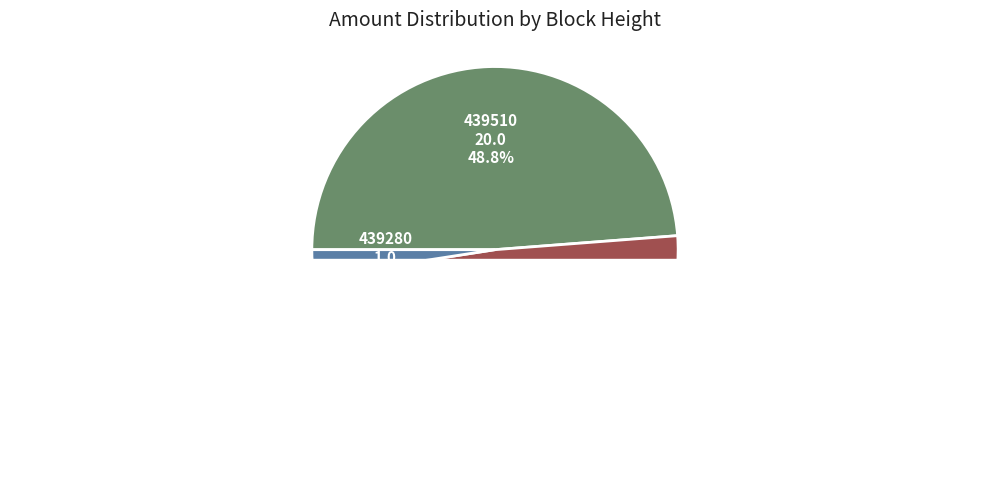

Count the number of slices in the pie.

3